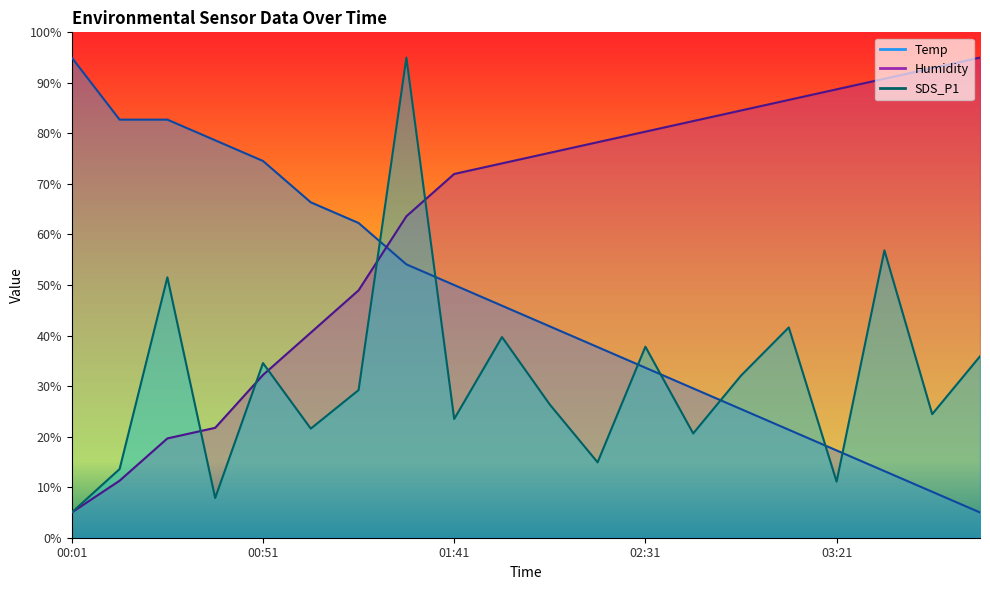

List the labels in order of SDS_P1 value, largest first.

01:29, 03:34, 00:26, 03:09, 01:54, 02:31, 03:59, 00:51, 02:56, 01:16, 02:06, 03:46, 01:41, 01:03, 02:44, 02:19, 00:14, 03:21, 00:38, 00:01